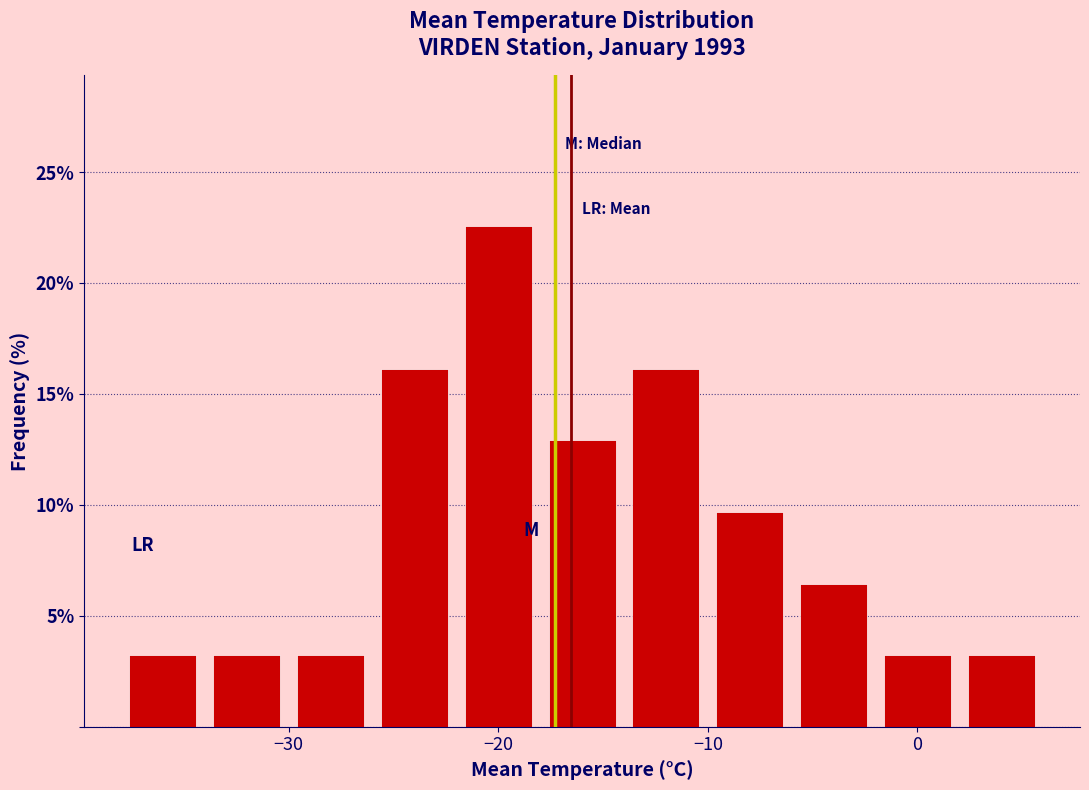

Reading left to right, transcribe this chart: for each bar, give the range it covers on the x-axis and its height. The values are not printed on the chart, so give them approximately, as read against the axis.

-38 to -34: 3.0
-34 to -30: 3.0
-30 to -26: 3.0
-26 to -22: 16.0
-22 to -18: 22.5
-18 to -14: 13.0
-14 to -10: 16.0
-10 to -6: 9.5
-6 to -2: 6.5
-2 to 2: 3.0
2 to 6: 3.0